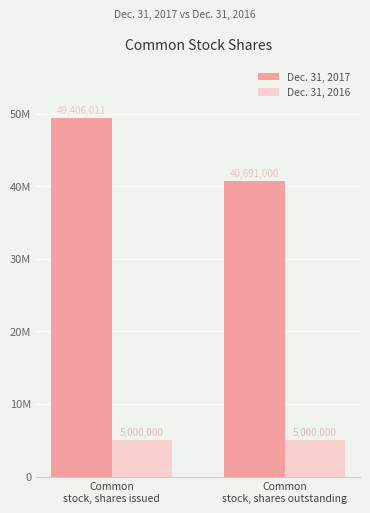

Does the chart contain stacked bars?

No